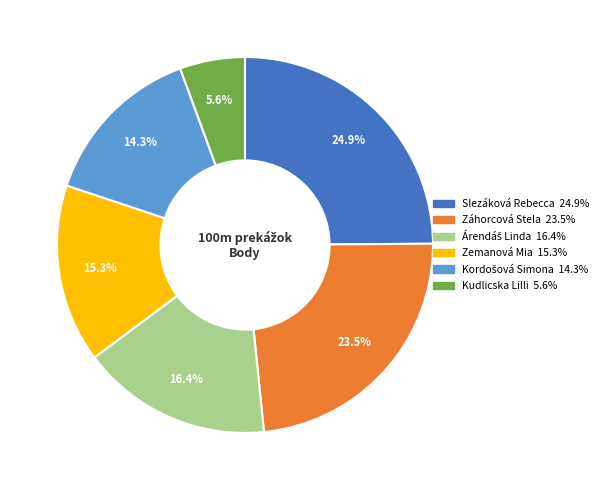

Is there a majority slice in this chart?

No